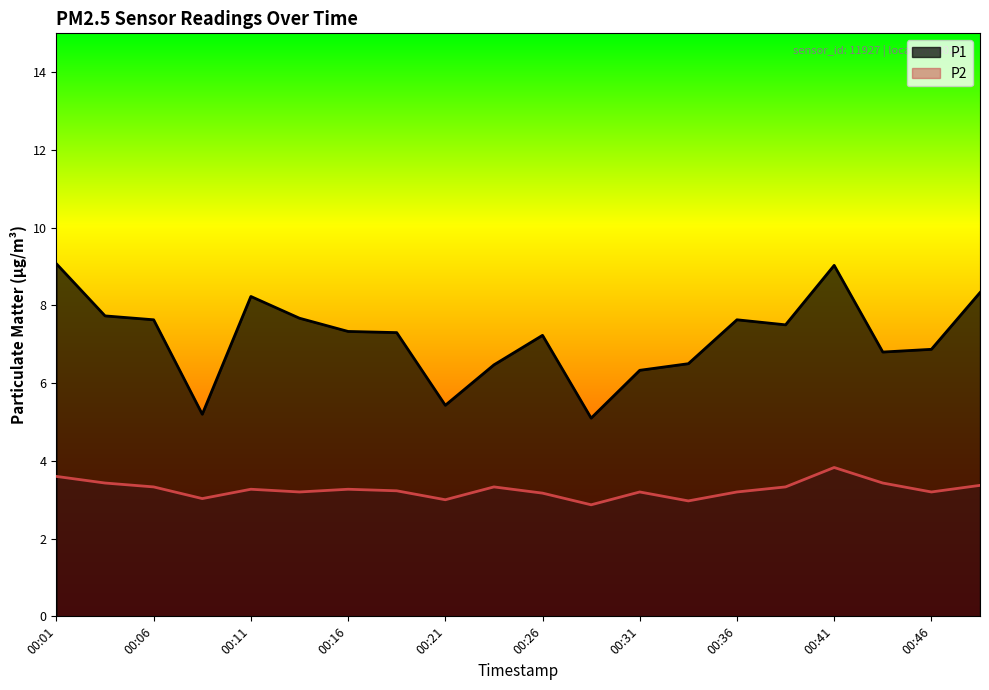

What are all the series names shown in the legend?

P1, P2